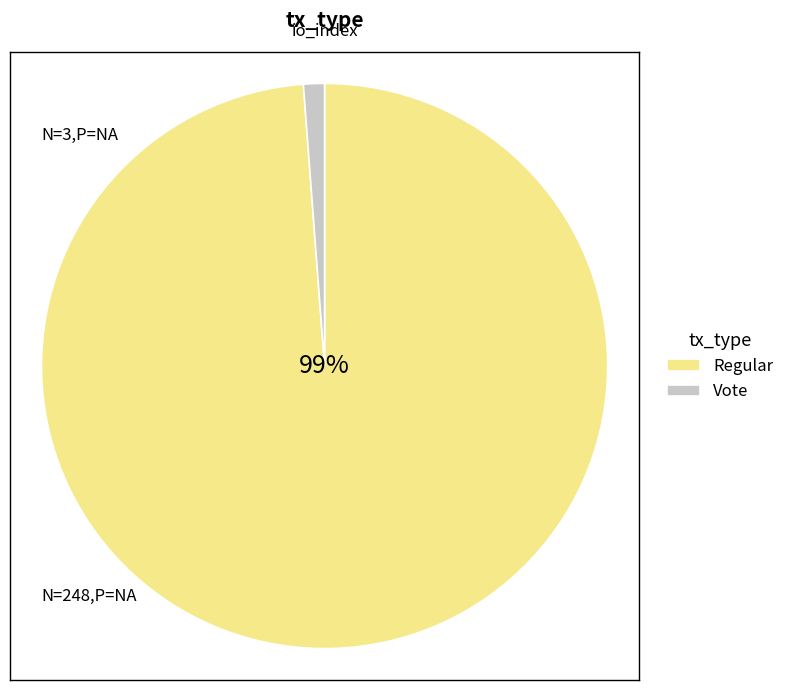

Do Vote and Regular together represent more than half of the pie?

Yes